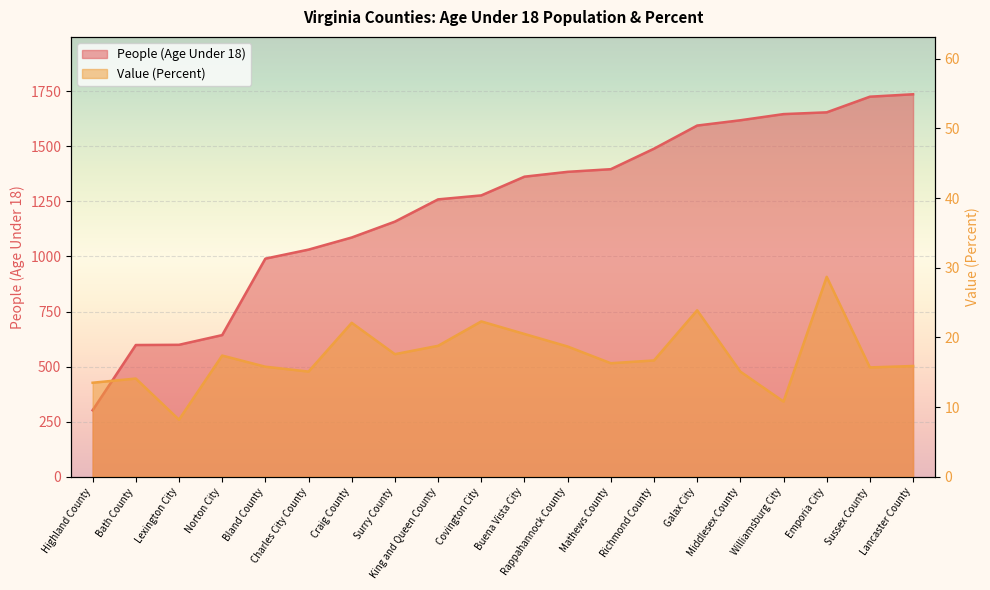

The People (Age Under 18) series shows 643.0 at Norton City. True or false?

True